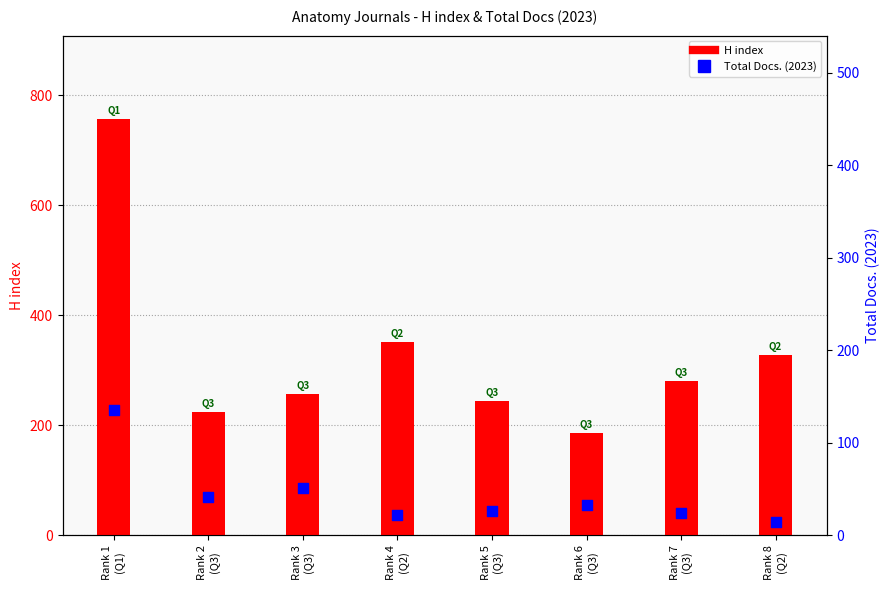

At which category is the sum across all series the highest?

Rank 1
(Q1)